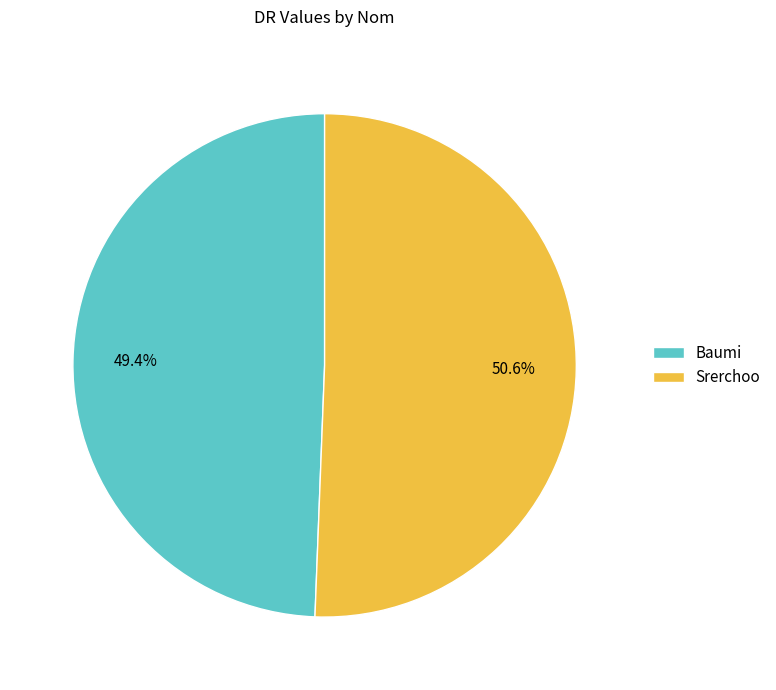

What percentage do Baumi and Srerchoo together represent?

100.0%